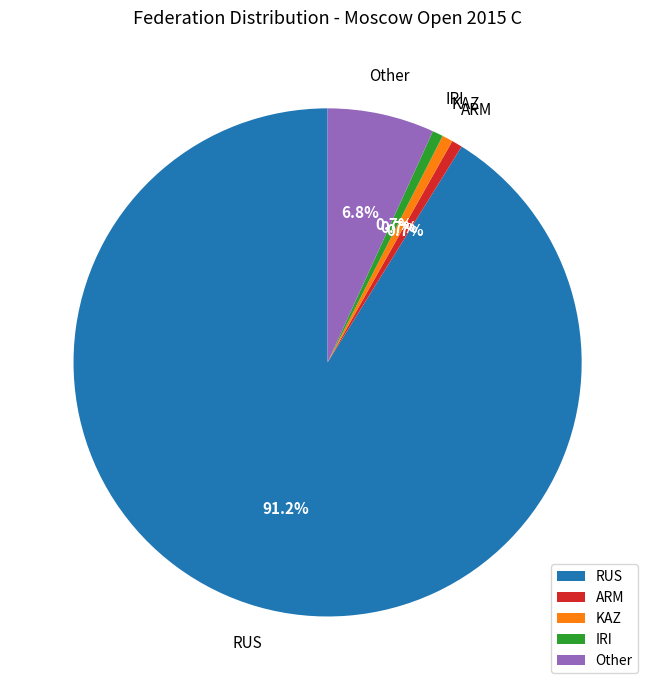

To the nearest percent, what is the difference between the largest and smallest slice percentages?

90%